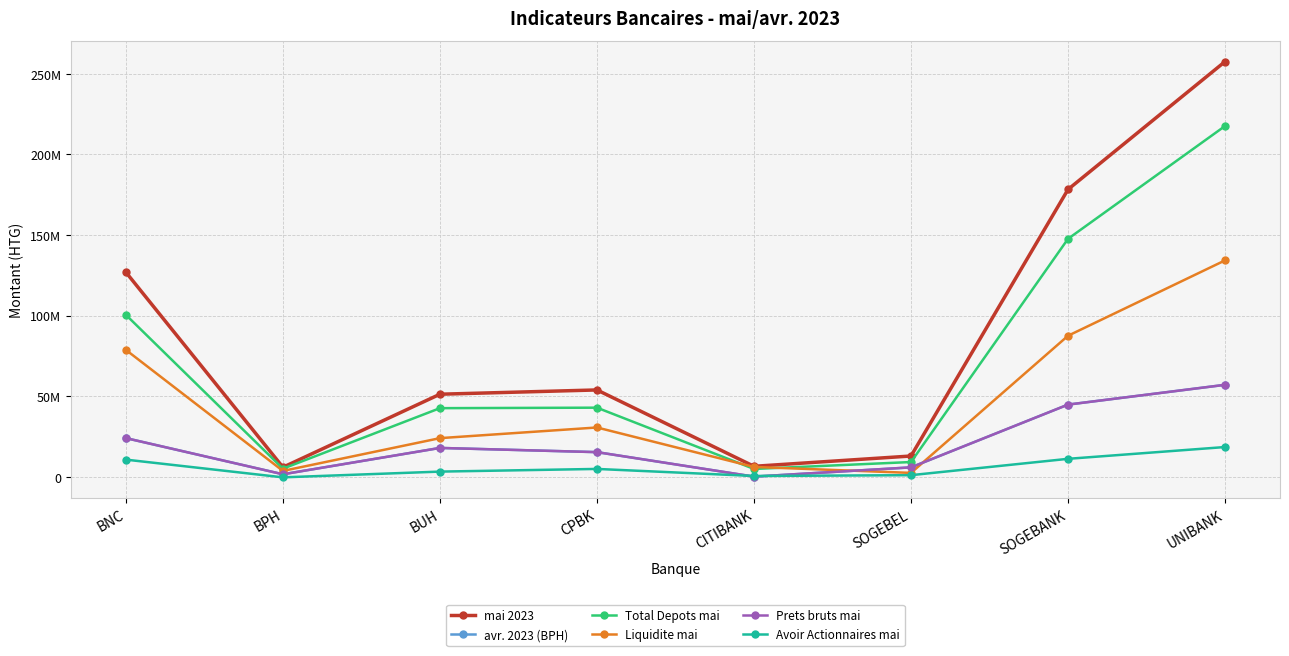

Is this an area chart (filled region under the line)?

No